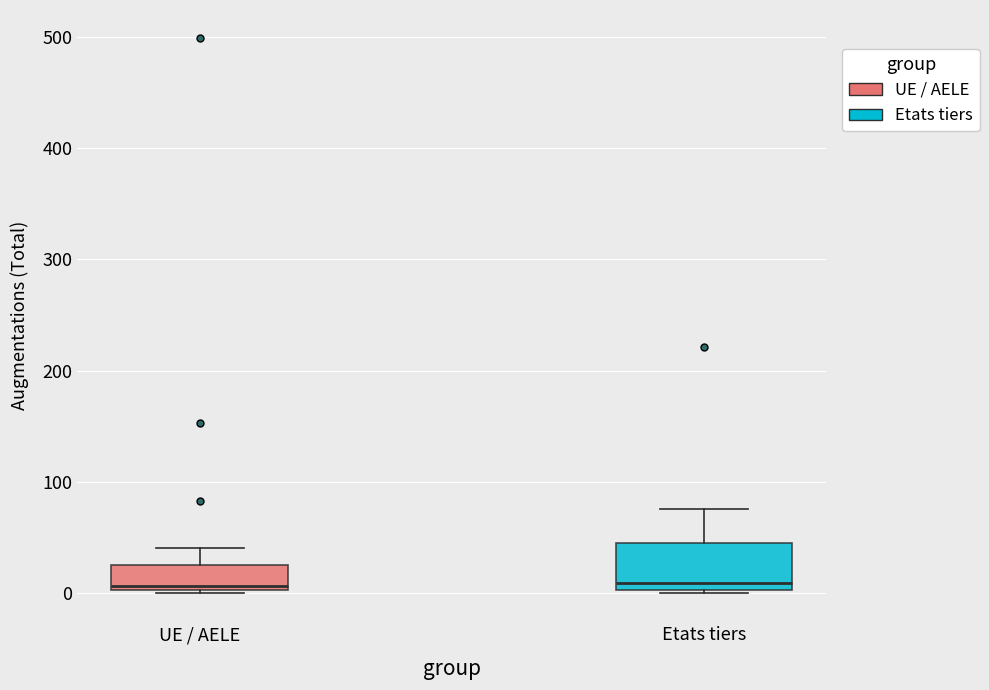

Reading left to right, read every box against the y-axis: the position of its median line, the range the box covers, and the ends of its whiskers. The values are not printed on the chart, so give them approximately, as read against the axis.

UE / AELE: median 10, box 0 to 30, whiskers 0 (just below the box's lower edge) to 40
Etats tiers: median 10, box 0 to 50, whiskers 0 (just below the box's lower edge) to 80